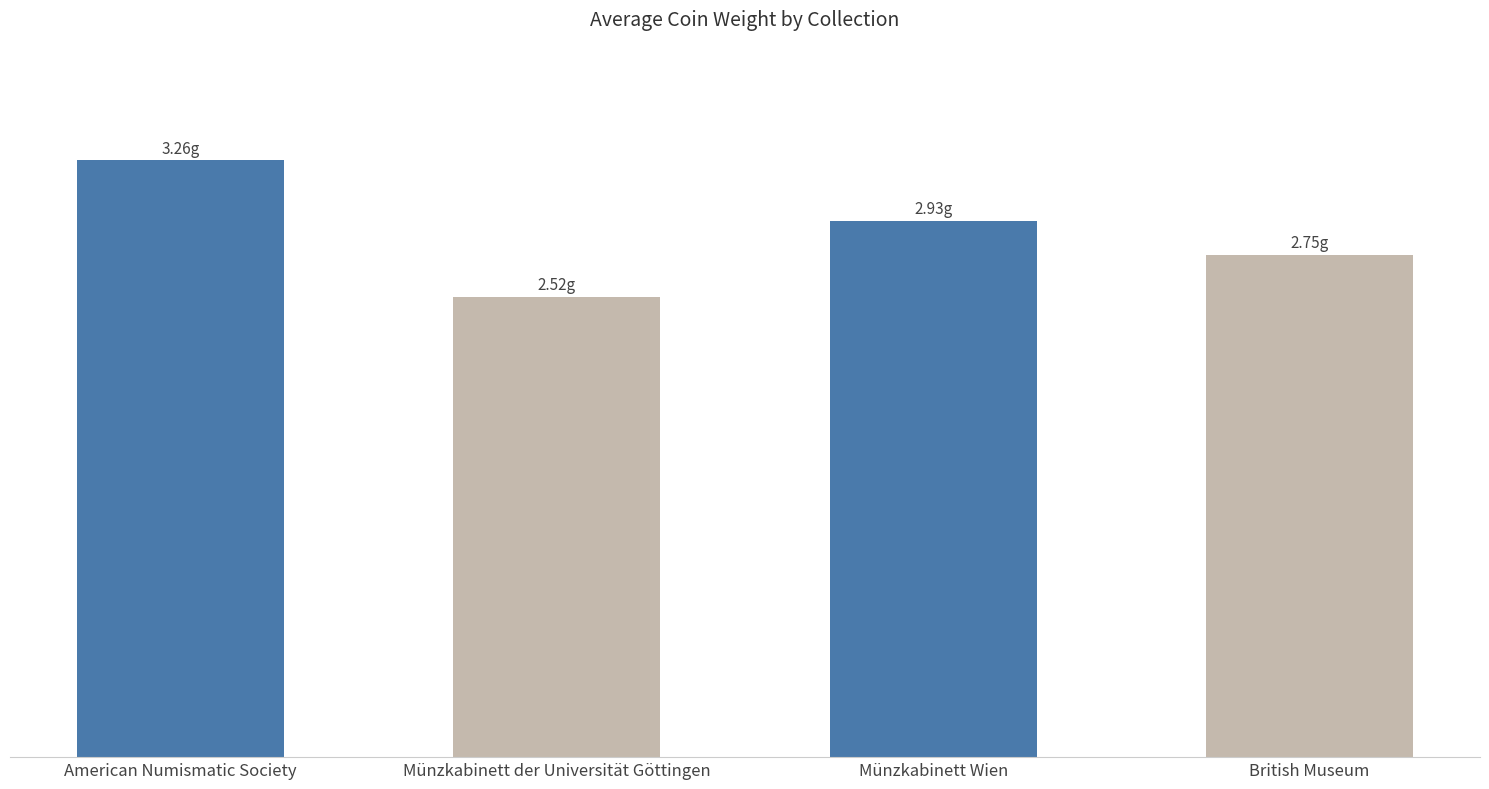

What value does the data have at American Numismatic Society?

3.3